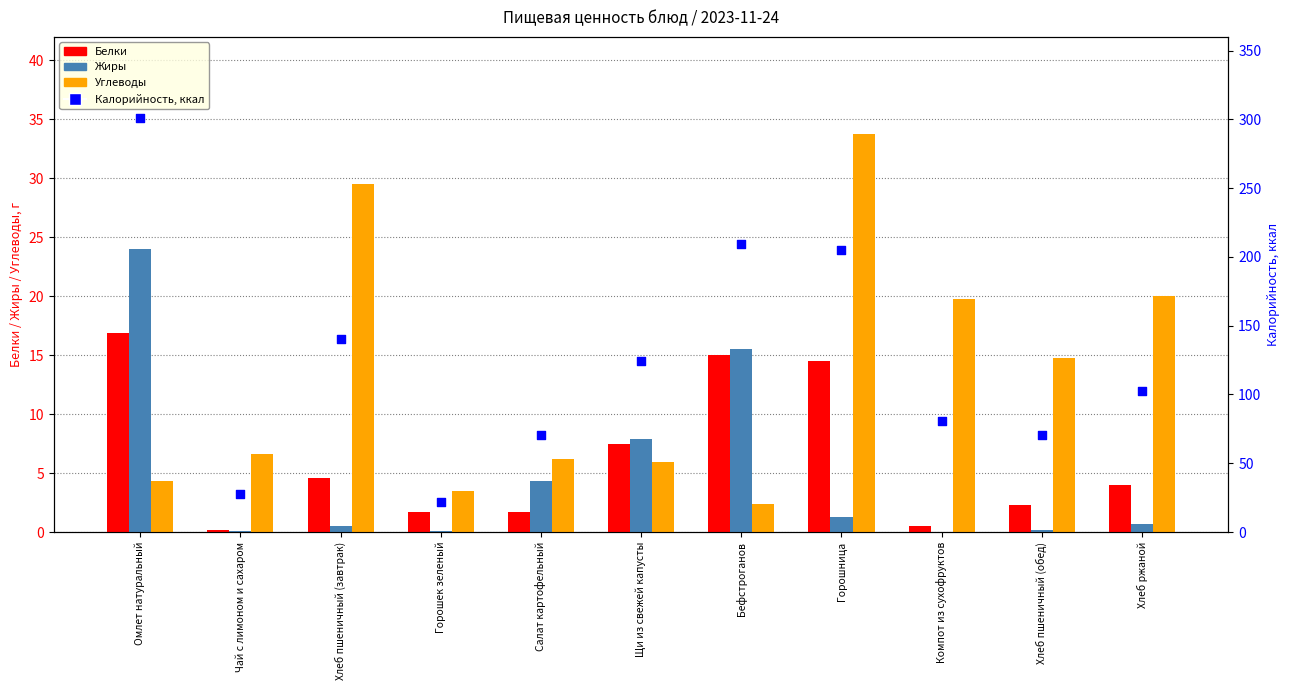

Which series reaches the minimum Y coordinate?

Жиры